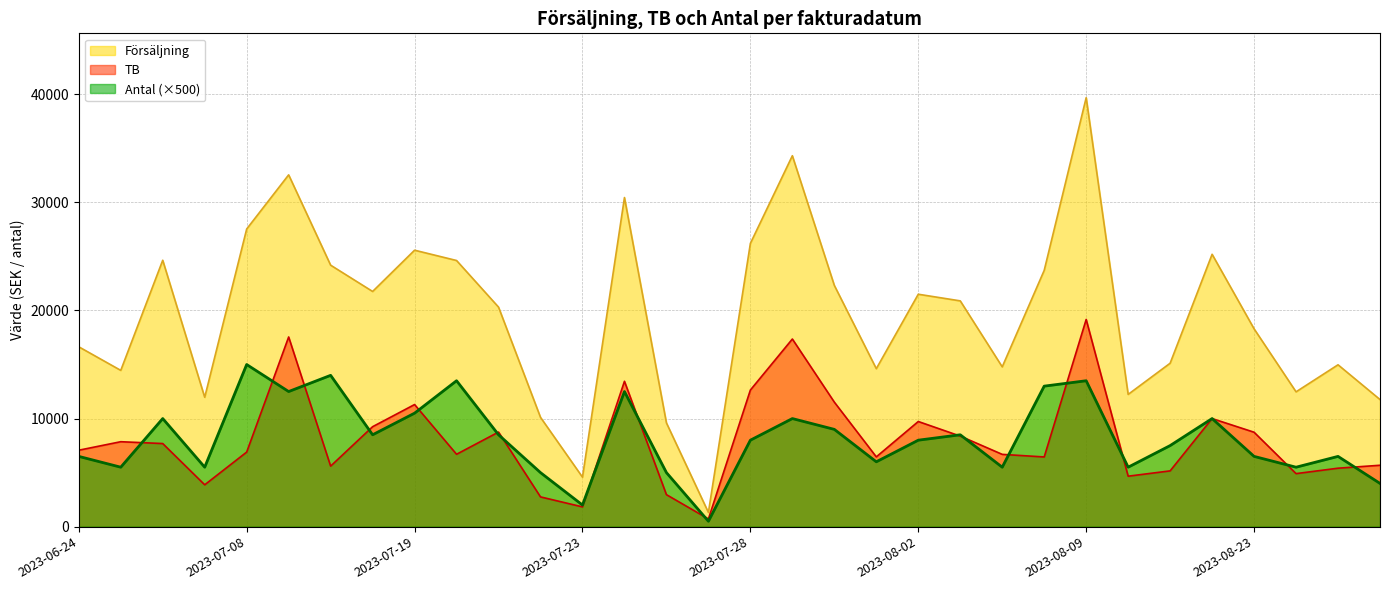

True or false: Antal and Försäljning intersect in this chart.

False